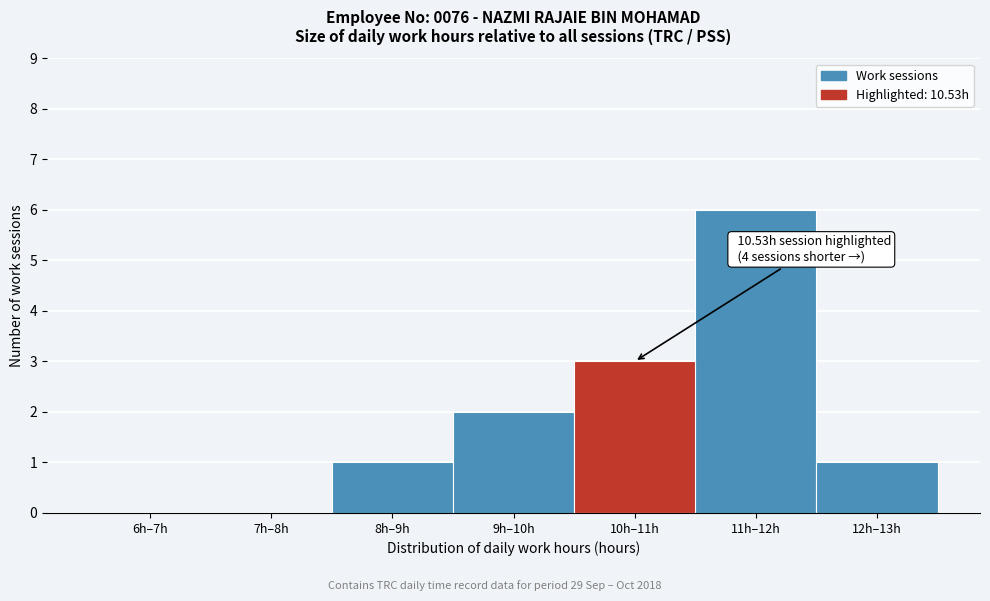

Reading left to right, extract all data points from this chart.

6h–7h=0	7h–8h=0	8h–9h=1	9h–10h=2	10h–11h=3	11h–12h=6	12h–13h=1